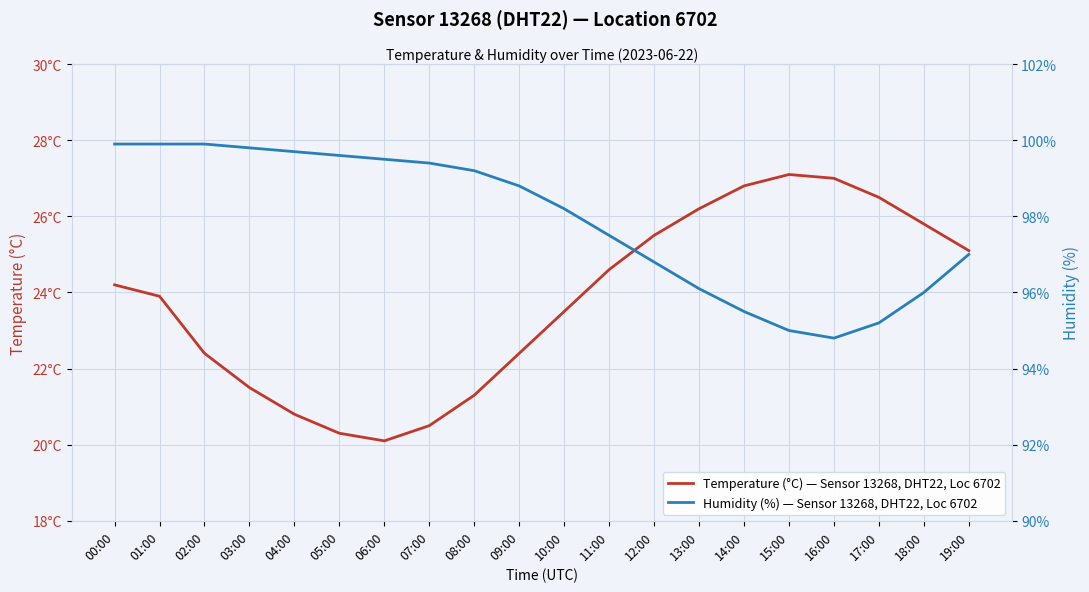

What is the label of the 17th point from the left?

16:00